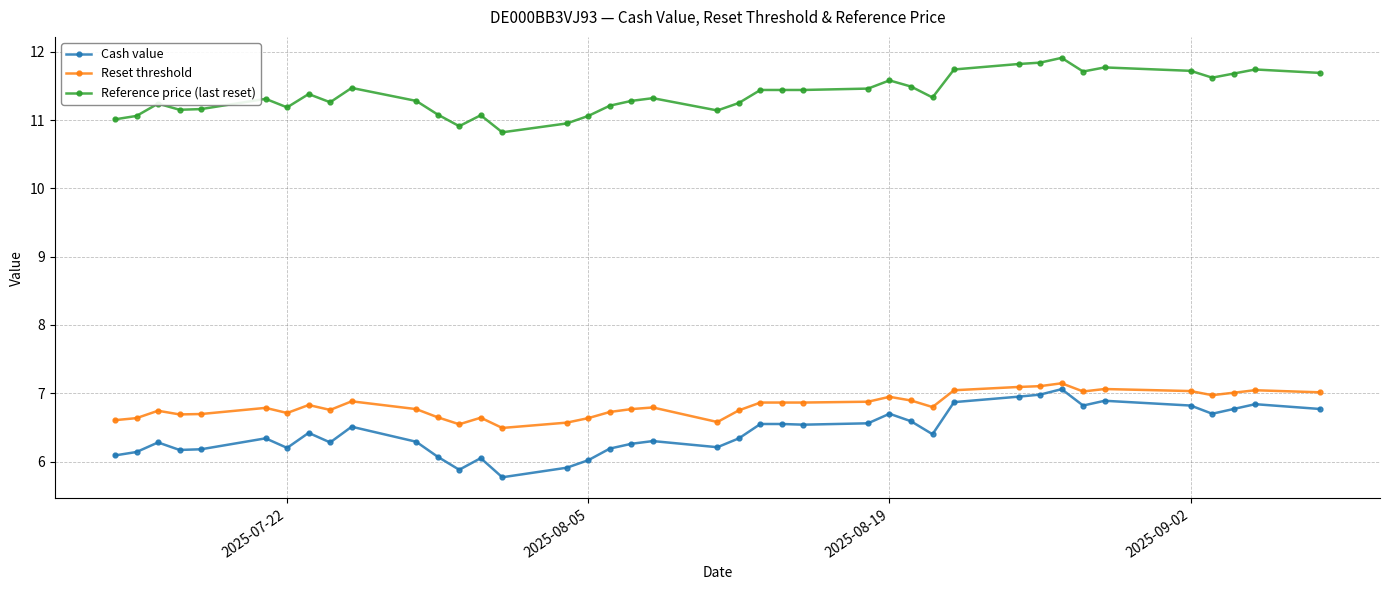

What is the value of the Cash value point at the 7th from the left?

6.2